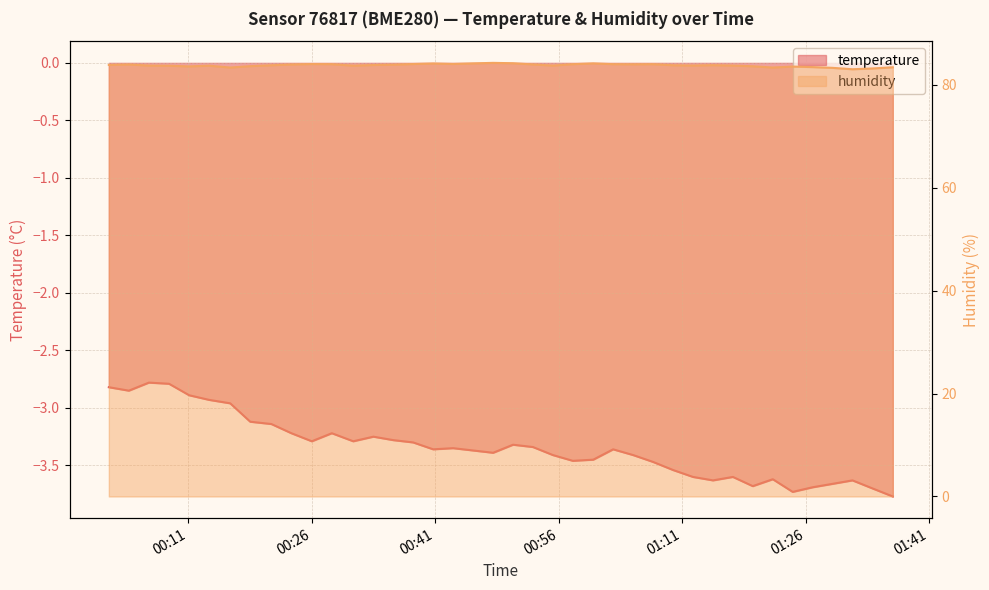

How many data points does each series have?

40